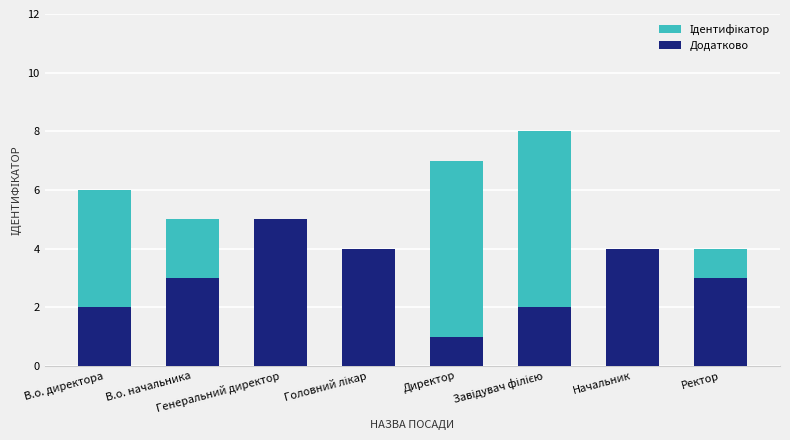

What is the difference between the maximum and minimum values in the Ідентифікатор series?

7